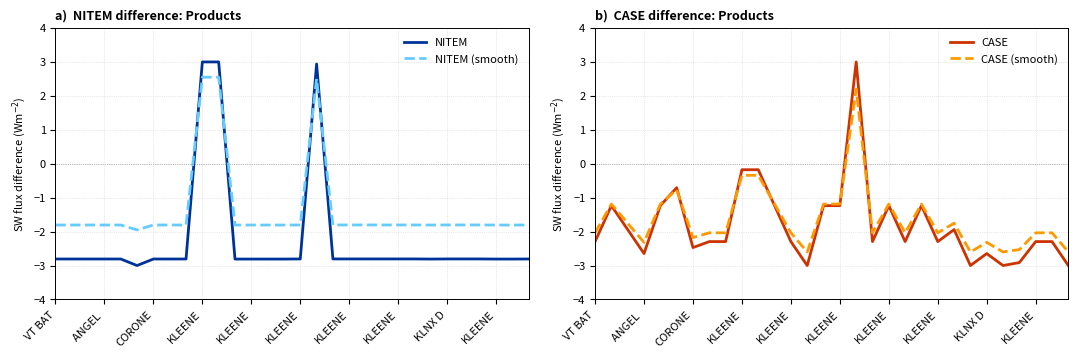

List the series in order of their overall mean, lowest first.

NITEM, CASE, CASE (smooth), NITEM (smooth)